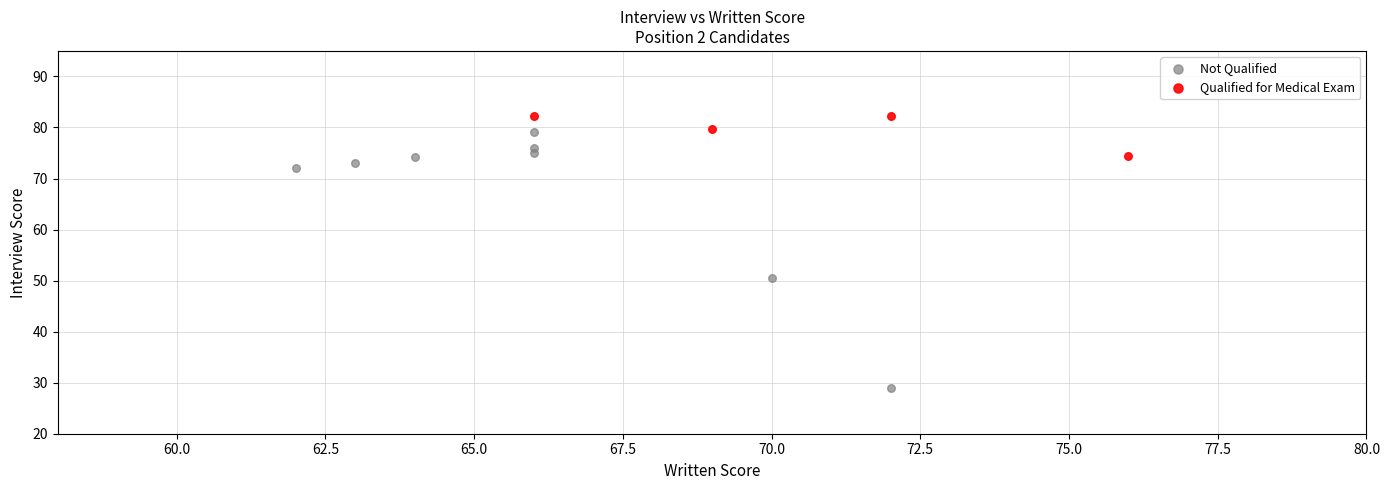

Which series contains the lowest Y value?

Not Qualified